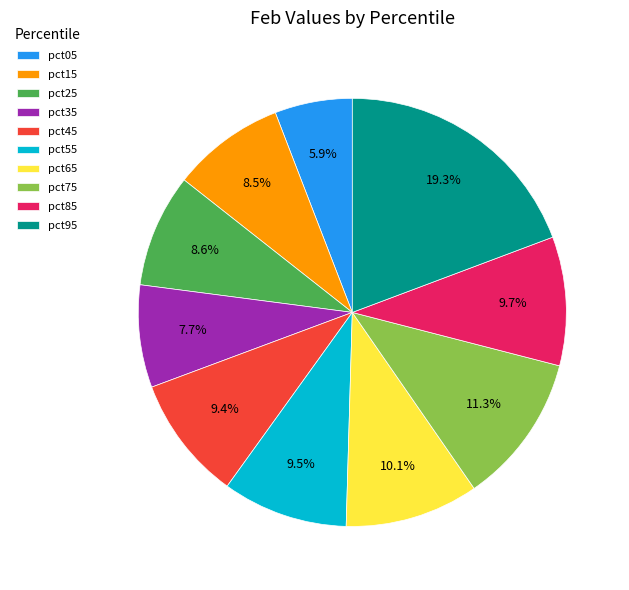

Do pct95 and pct45 together represent more than half of the pie?

No